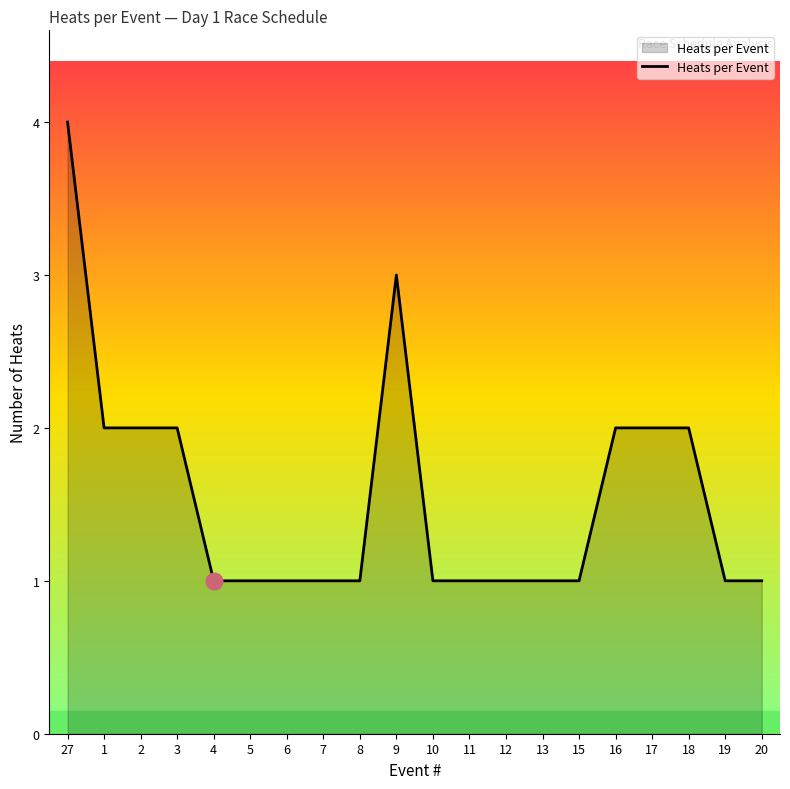

Reading right to left, transcribe all the data shown in this chart.

1	1	2	2	2	1	1	1	1	1	3	1	1	1	1	1	2	2	2	4